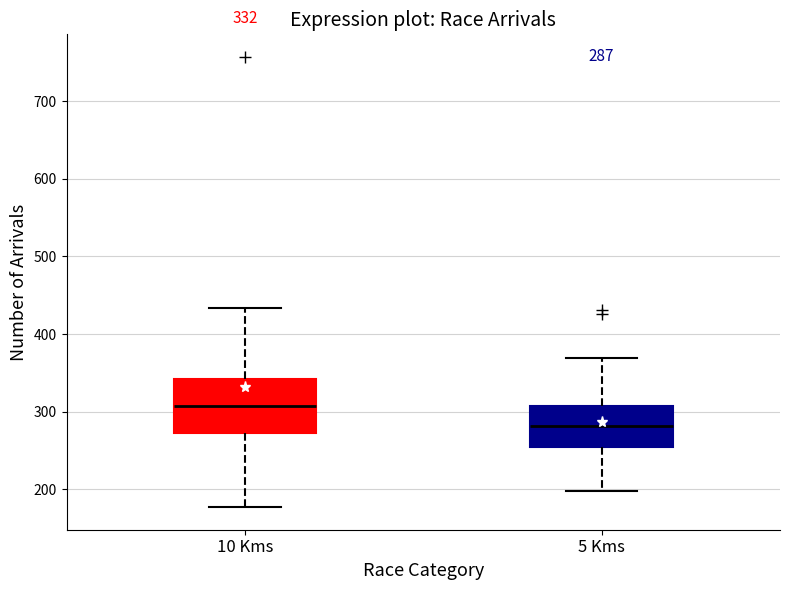

Comparing the boxes themselves (not the whiskers), which one is the tallest?

10 Kms